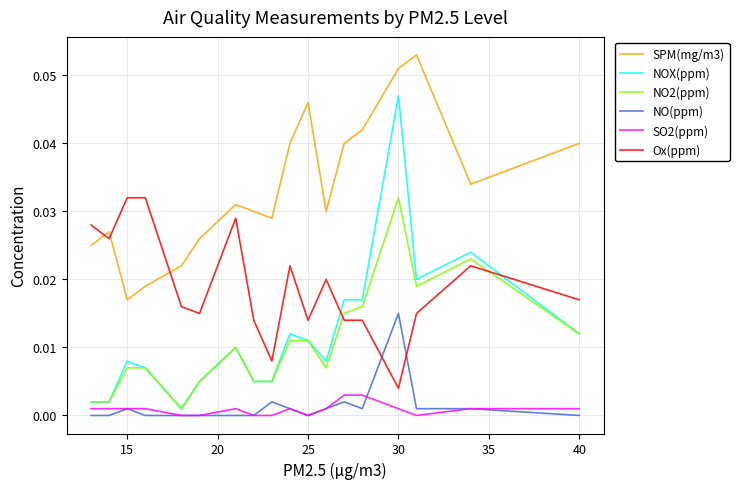

What are all the series names shown in the legend?

SPM(mg/m3), NOX(ppm), NO2(ppm), NO(ppm), SO2(ppm), Ox(ppm)